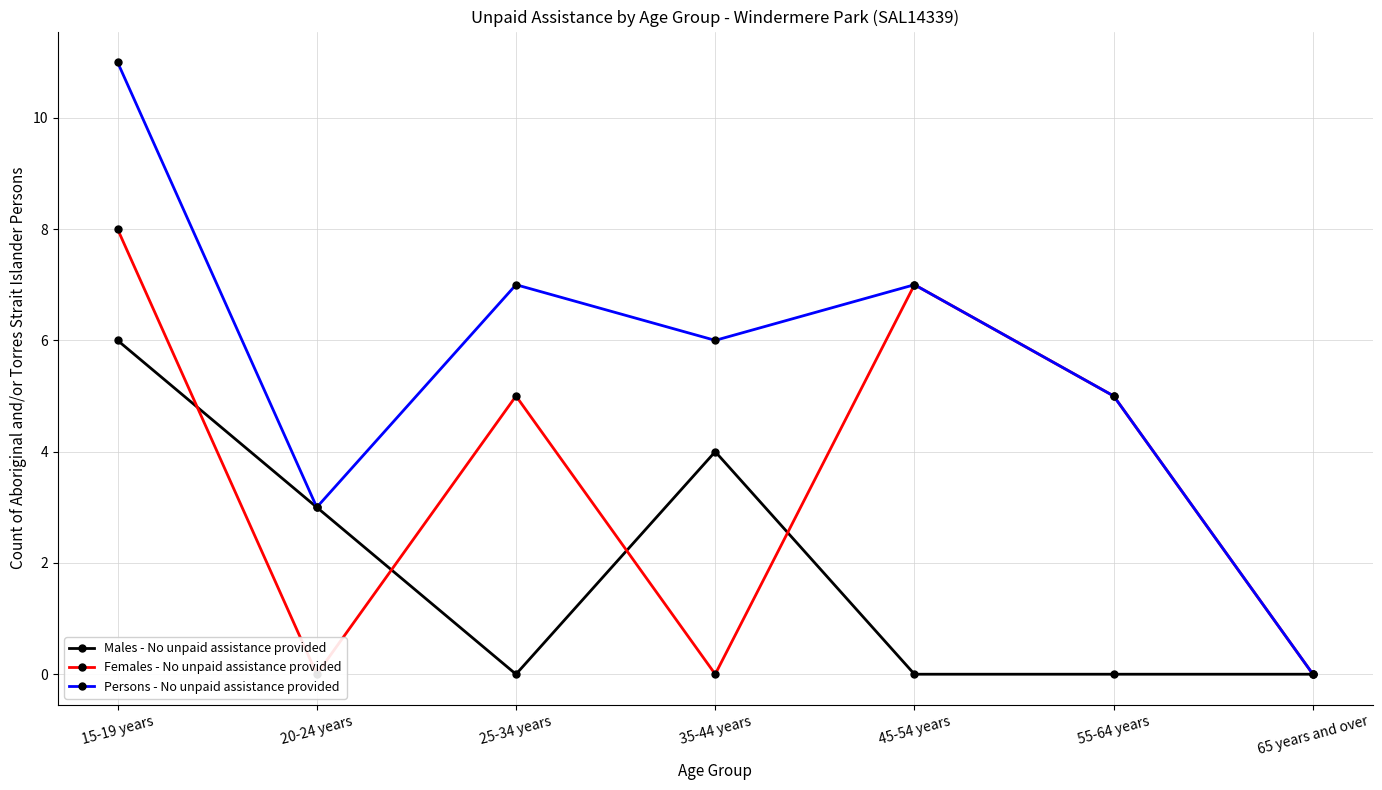

True or false: Males - No unpaid assistance provided and Persons - No unpaid assistance provided intersect in this chart.

False